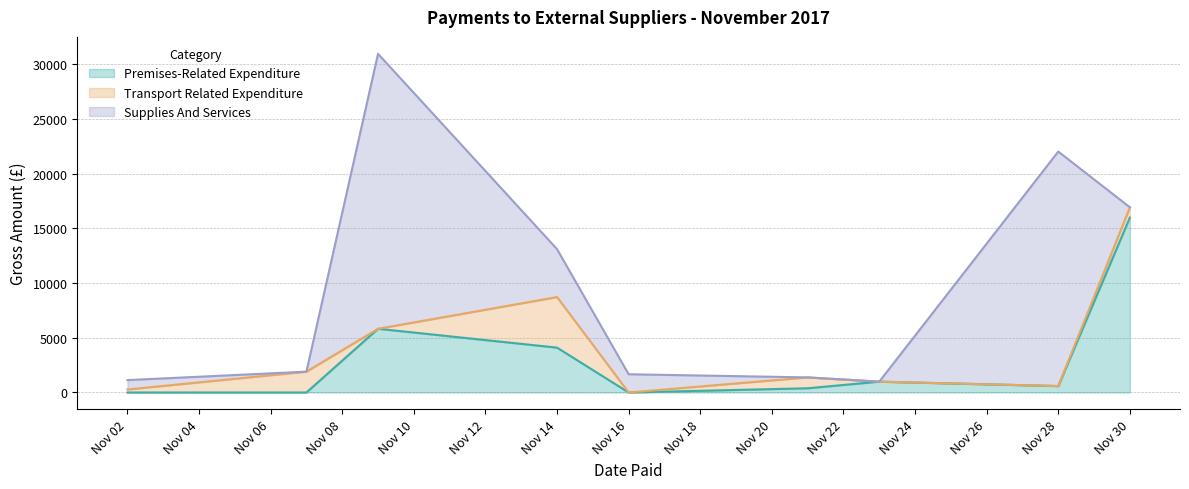

What is the value of the Premises-Related Expenditure point at the 10th from the left?

634.8